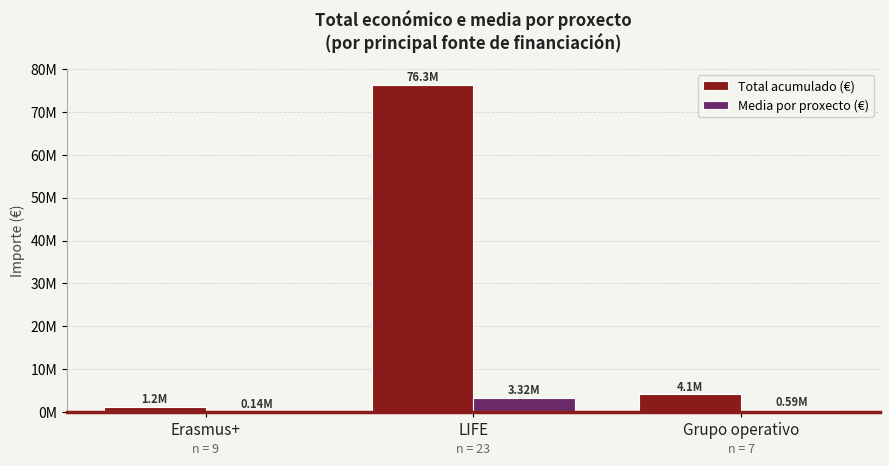

True or false: Total acumulado (€) has a value of 822036.6 at Erasmus+.

False